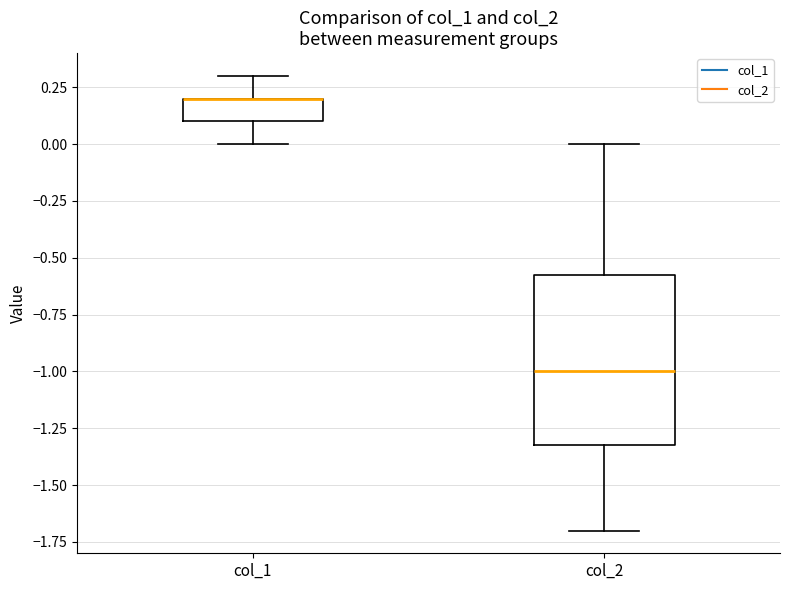

Comparing the boxes themselves (not the whiskers), which one is the tallest?

col_2